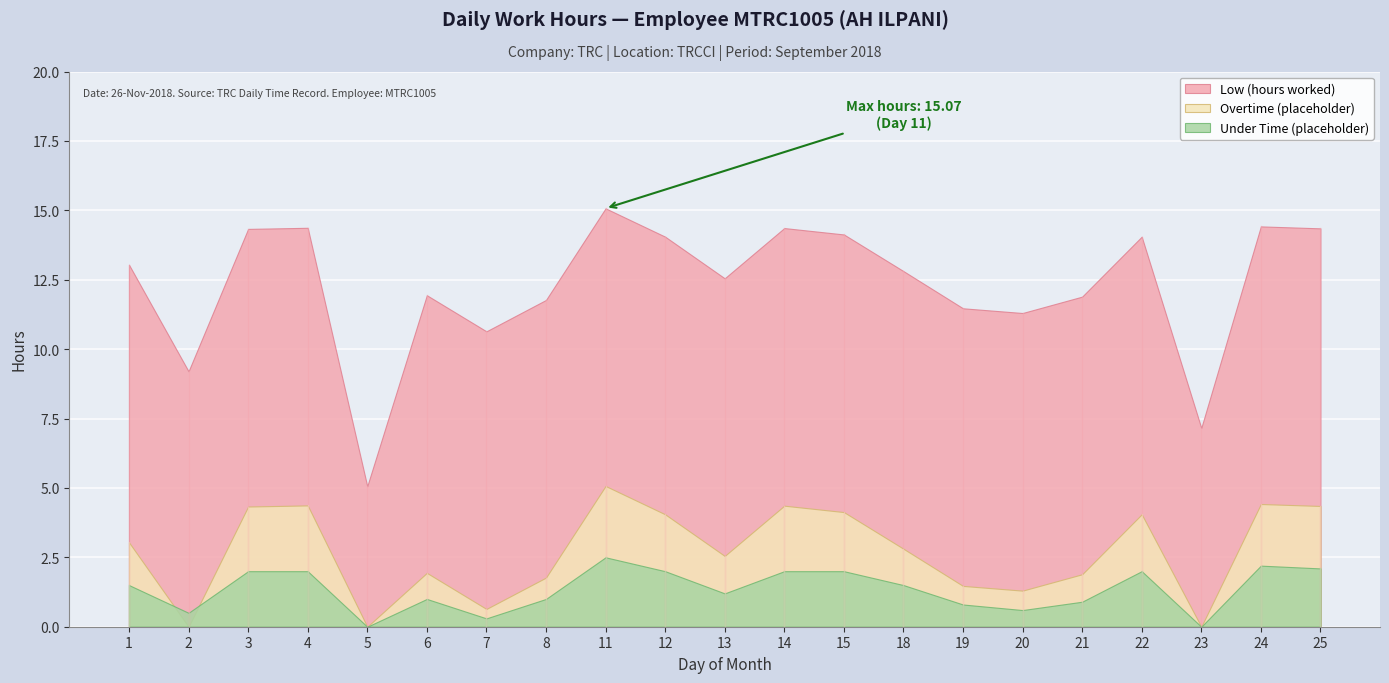

Which series ends up on top after the final intersection of Under Time (placeholder) and Overtime (placeholder)?

Overtime (placeholder)